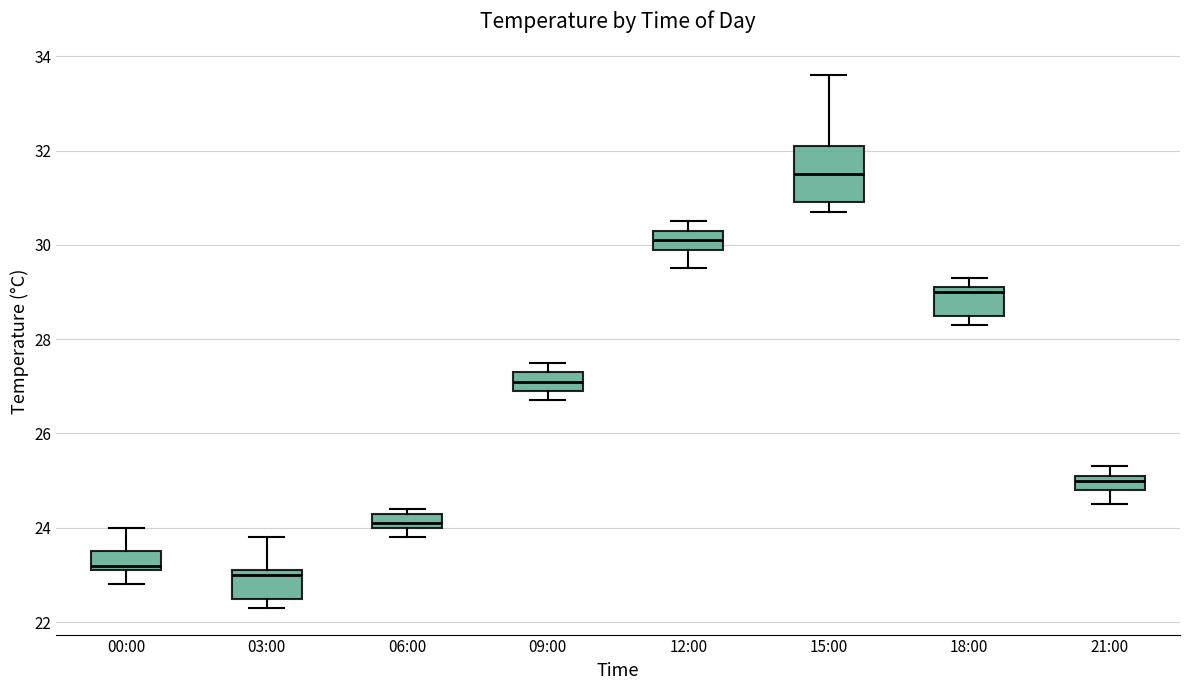

Which box's median line is the highest?

15:00